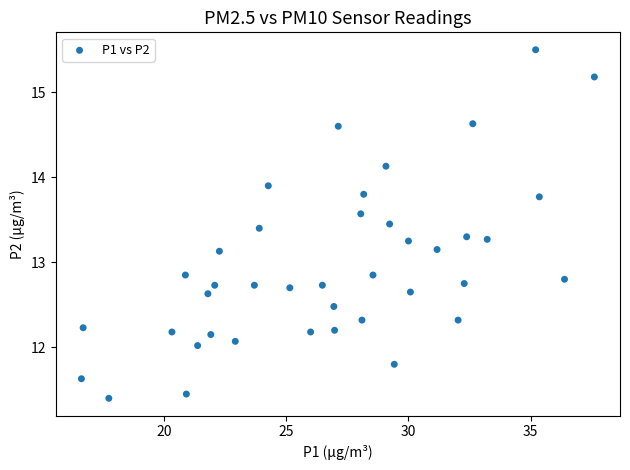

What is the range of X values (max minus min)?

21.0